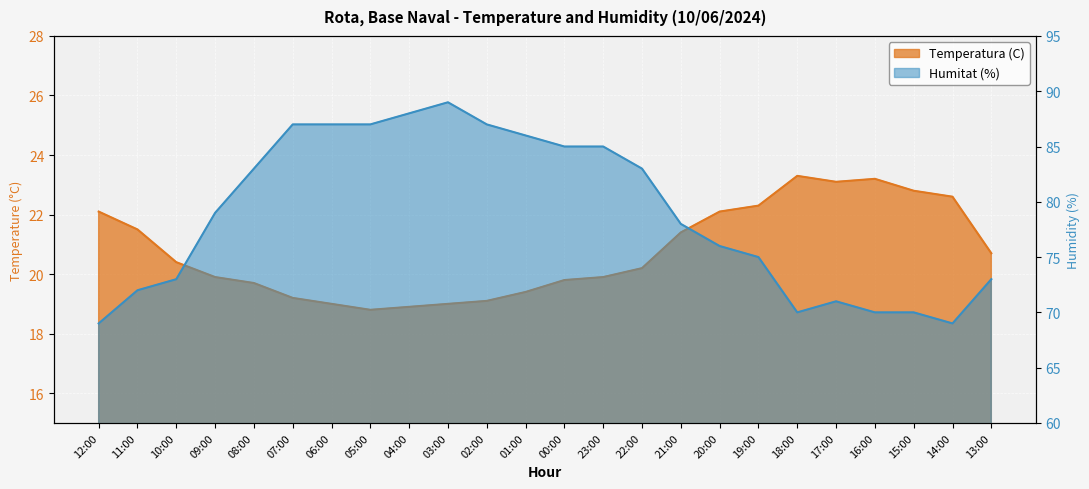

How many data points does each series have?

24